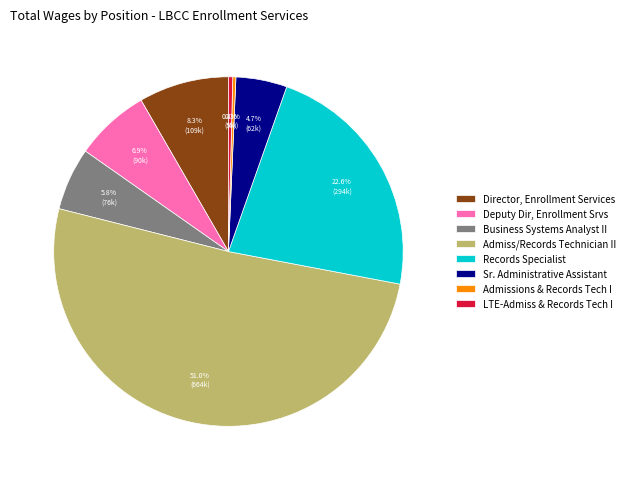

Rank the categories by value from highest to lowest.

Admiss/Records Technician II, Records Specialist, Director, Enrollment Services, Deputy Dir, Enrollment Srvs, Business Systems Analyst II, Sr. Administrative Assistant, LTE-Admiss & Records Tech I, Admissions & Records Tech I